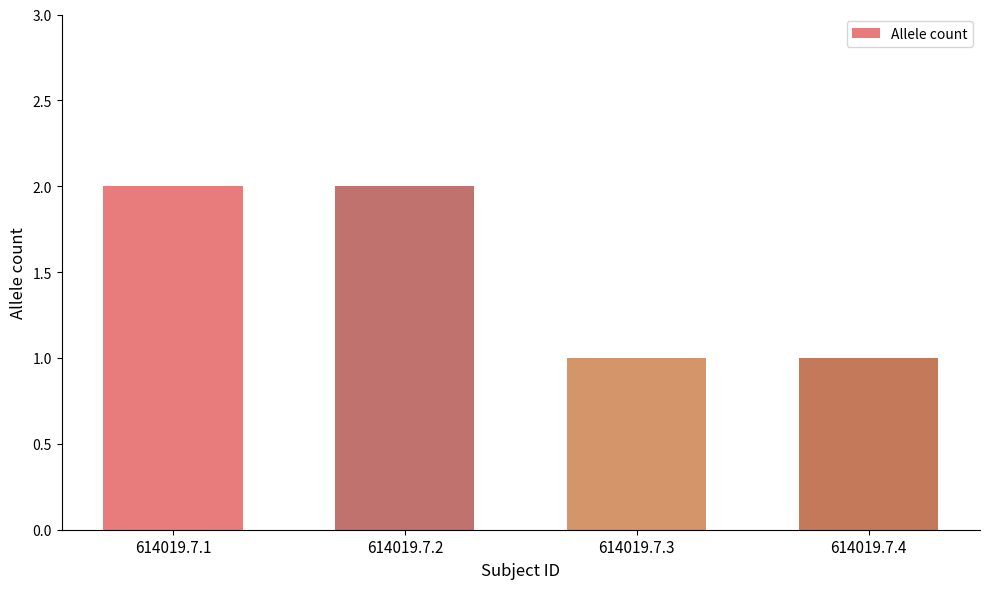

Reading right to left, extract all data points from this chart.

614019.7.4=1	614019.7.3=1	614019.7.2=2	614019.7.1=2